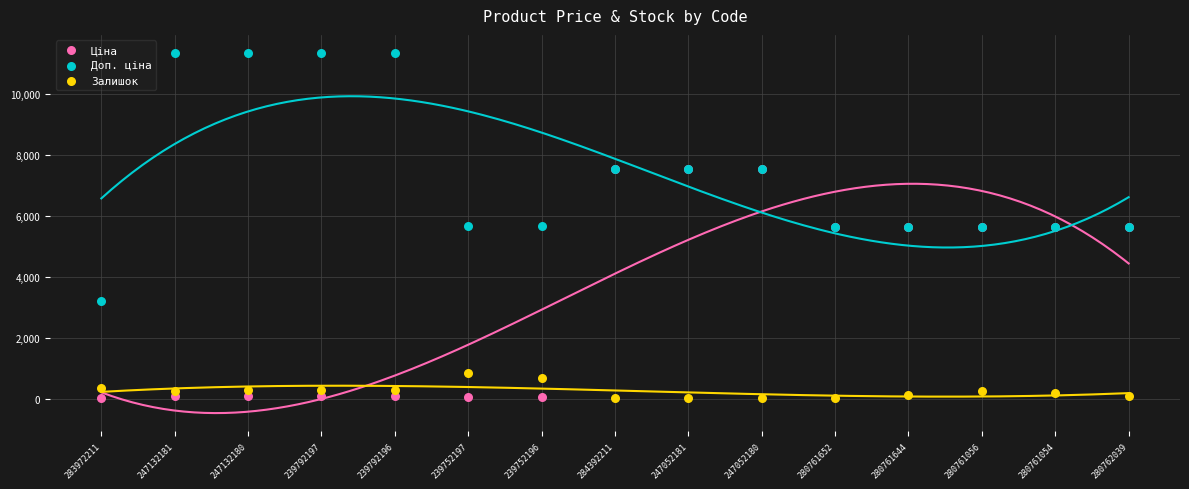

In the Ціна series, what Y value is closest to 3788?

5636.0